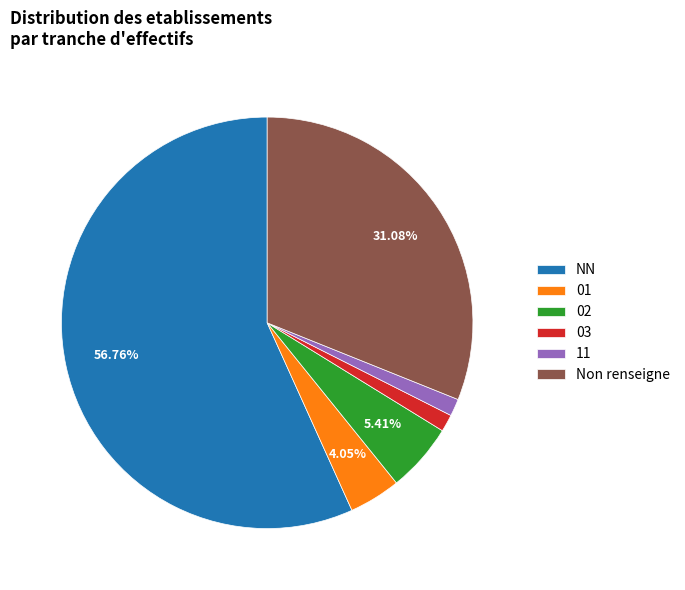

Which has a higher value, 11 or 01?

01